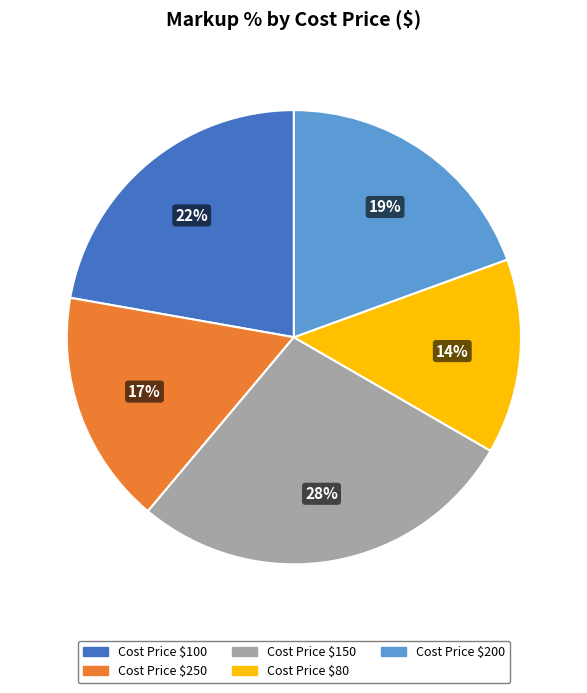

To the nearest percent, what is the average slice percentage?

20%